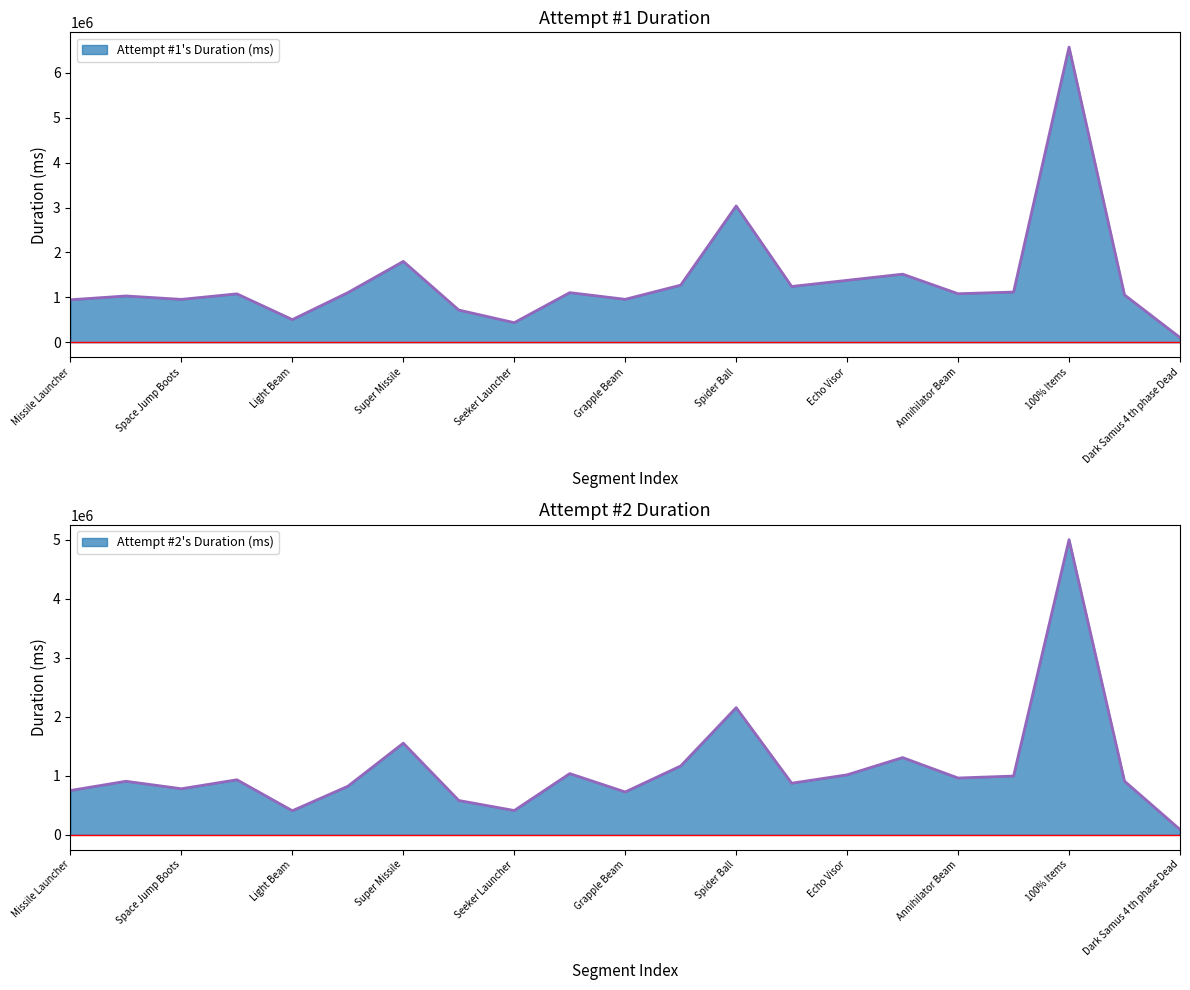

What is the average value of the Attempt #2's Duration (ms) series?

1112933